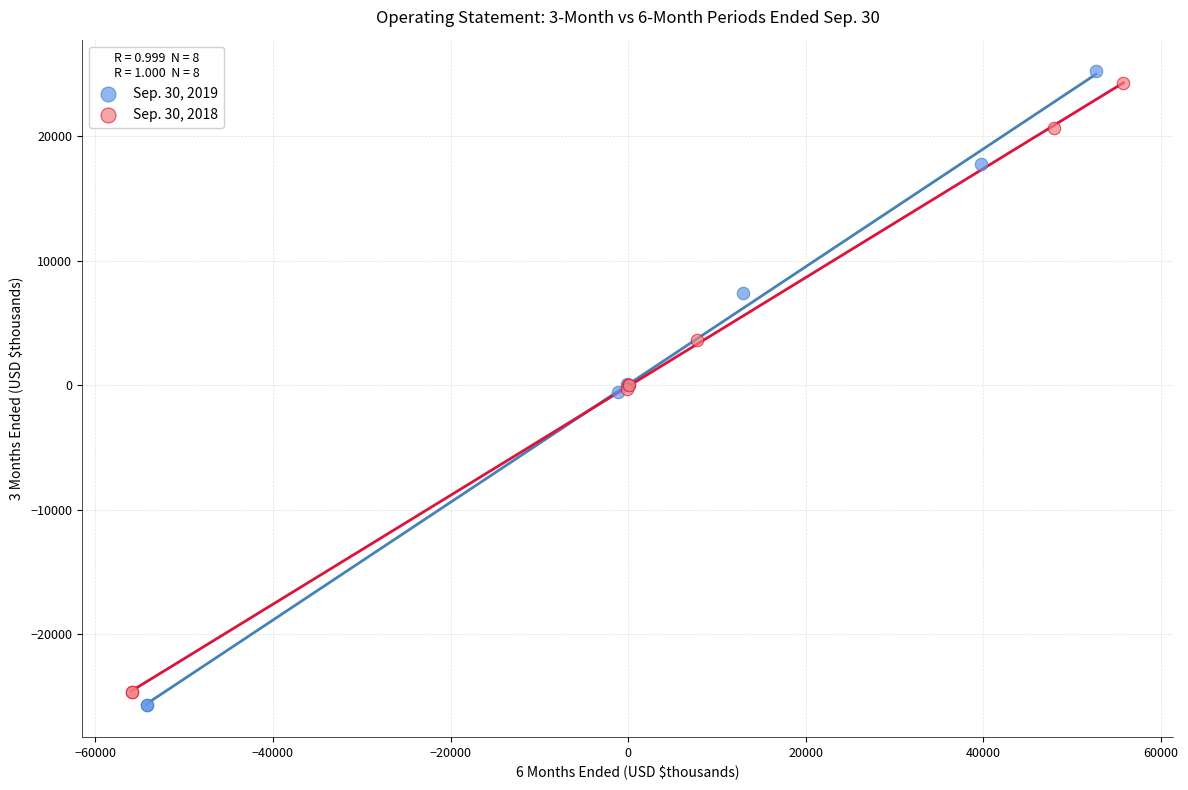

Which series has the largest Y range (max minus min)?

Sep. 30, 2019